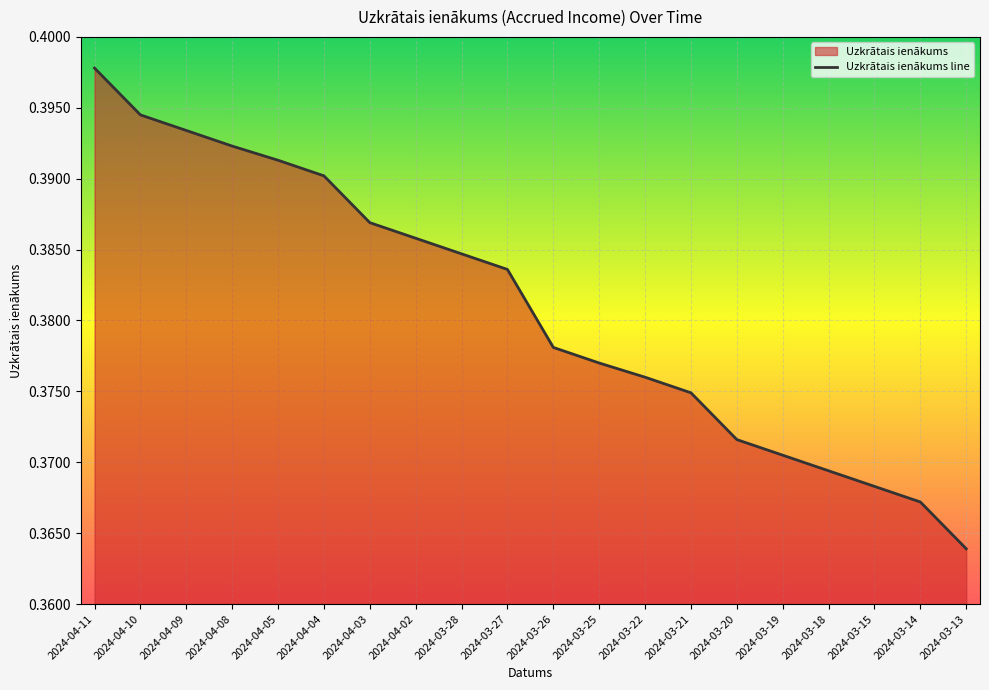

What is the approximate value at 2024-04-10?

0.4